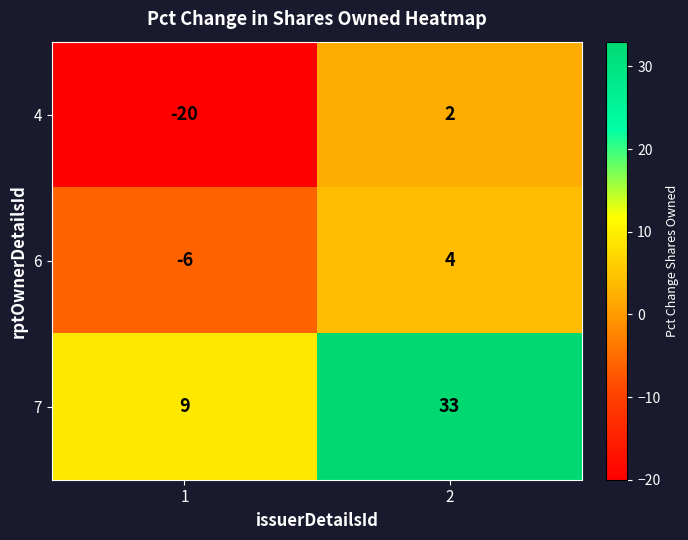

Between 1 and 2, which series saw the biggest shift?

7